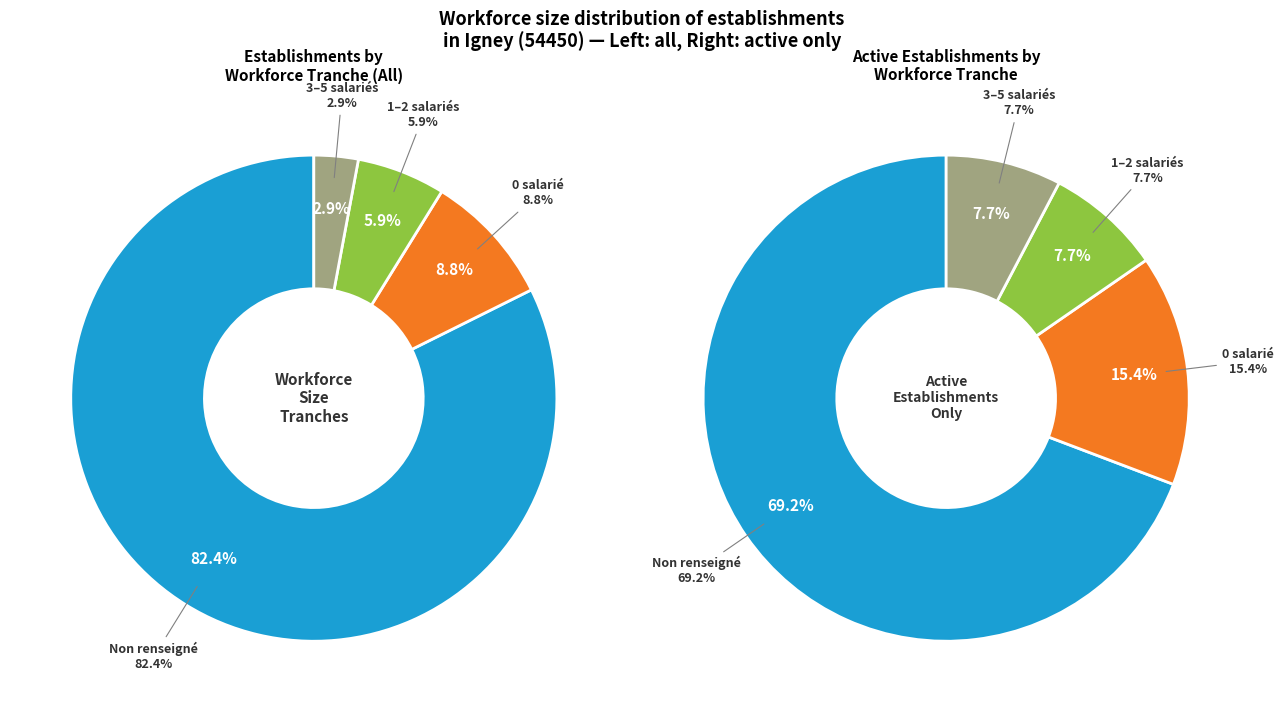

Between NN and 00, which is larger?

NN